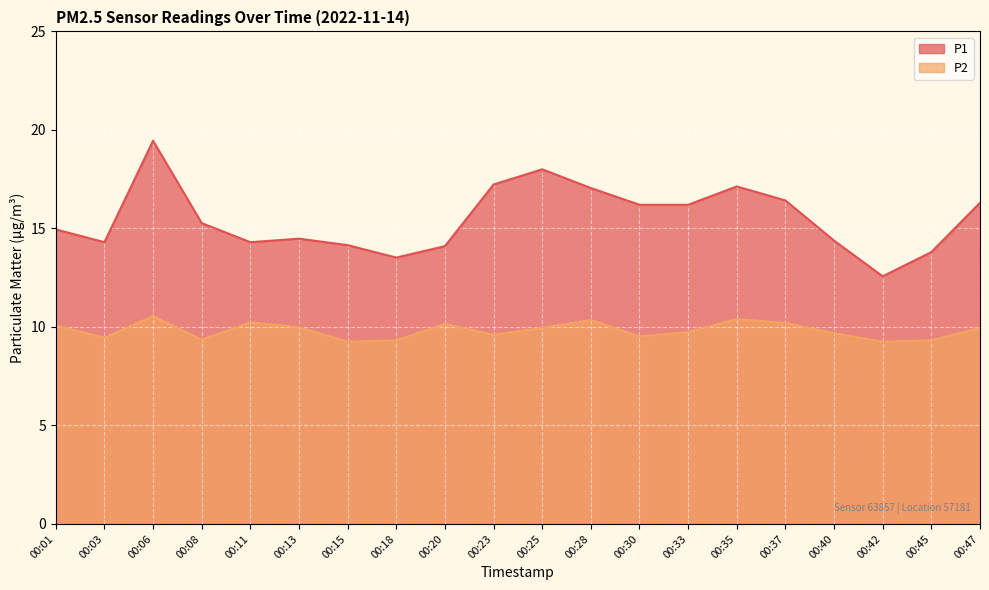

True or false: P2 and P1 cross at least once.

False